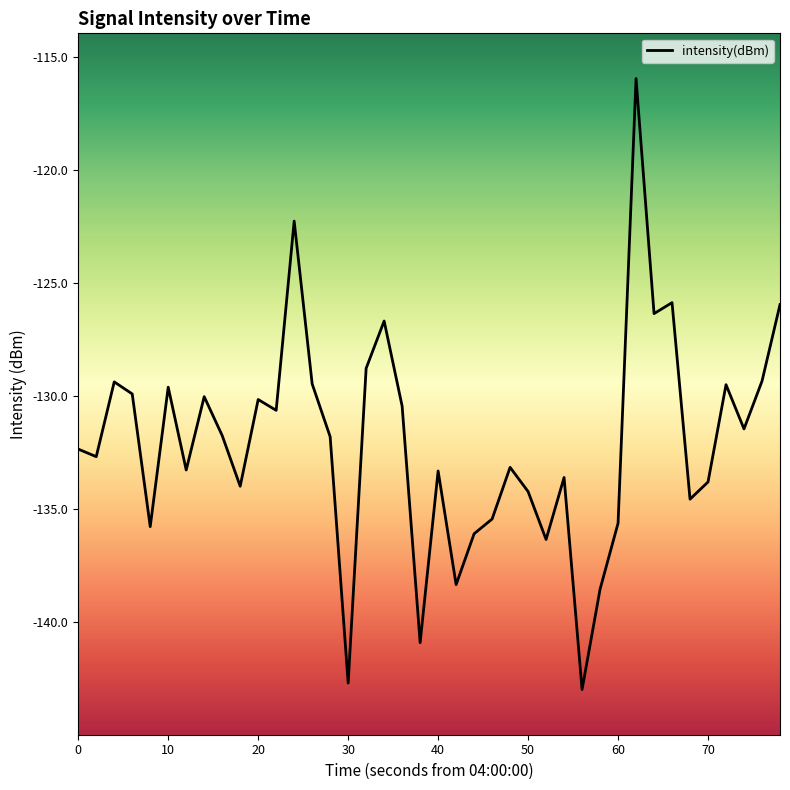

Count the number of categories in the chart.

40